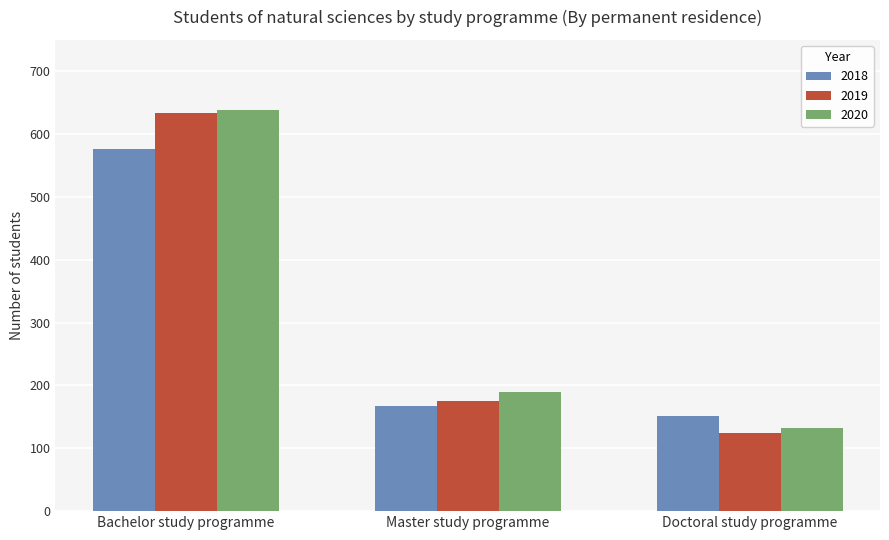

Is the value of 2019 at Doctoral study programme greater than the value of 2018 at Master study programme?

No